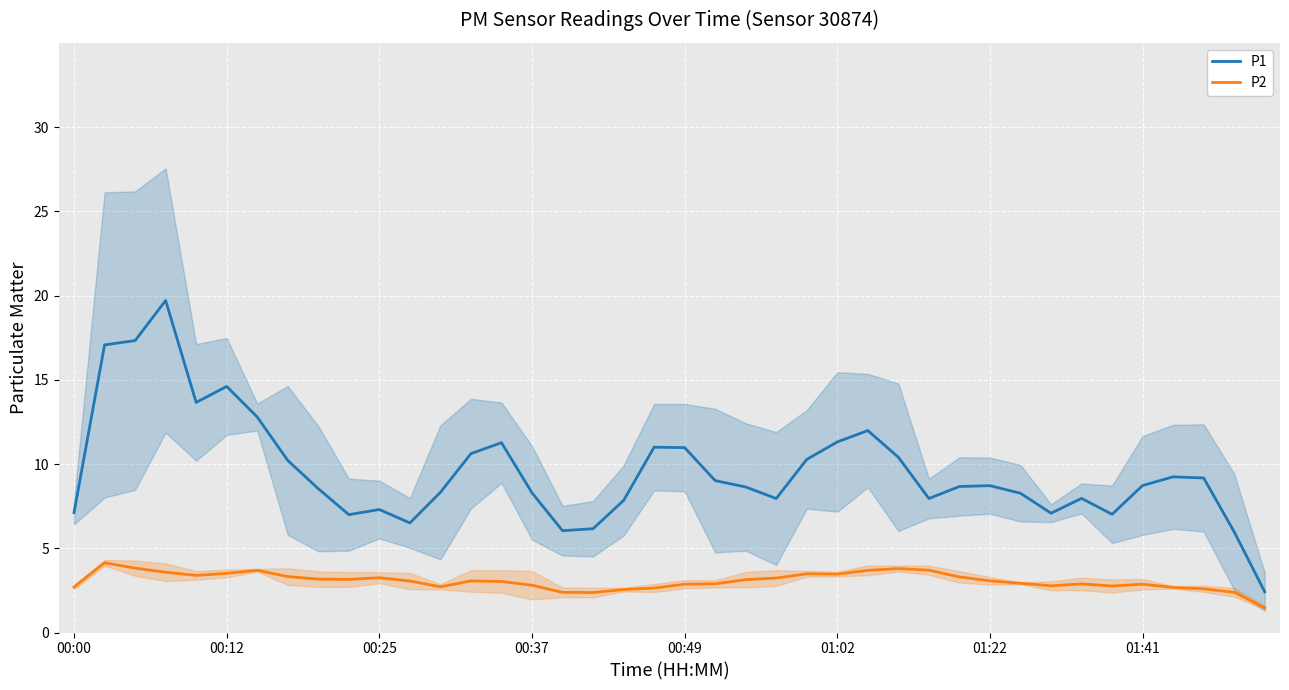

What is the value of the P2 point at the 18th from the left?

2.4